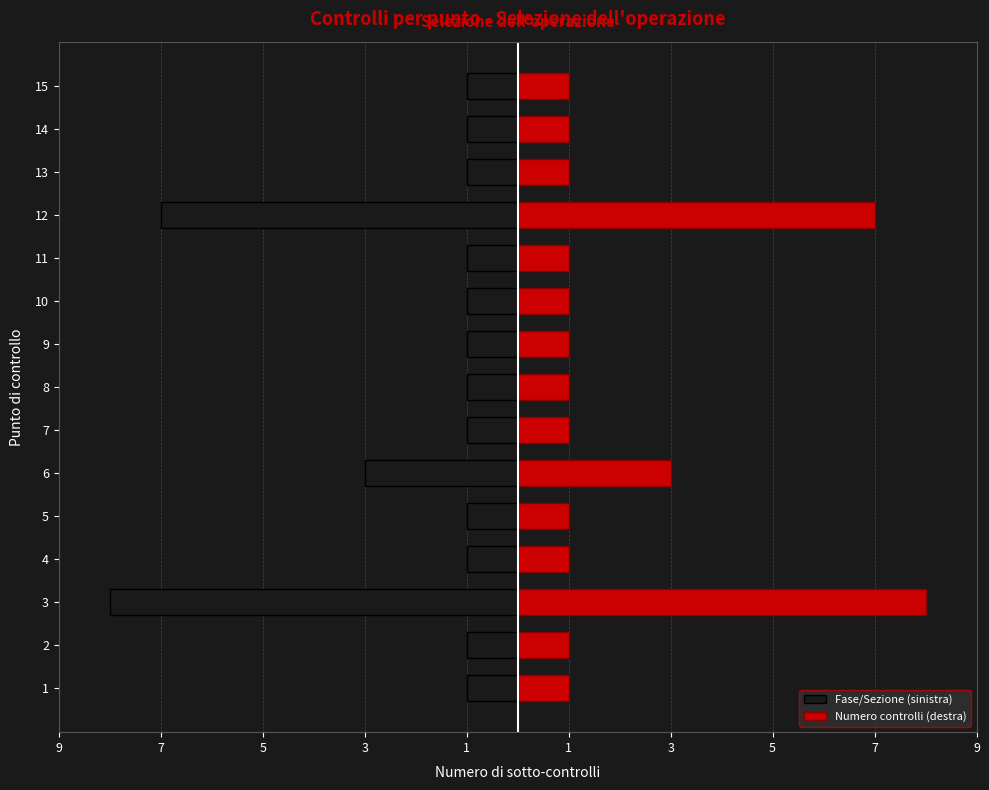

How many bars are there in each group?

2